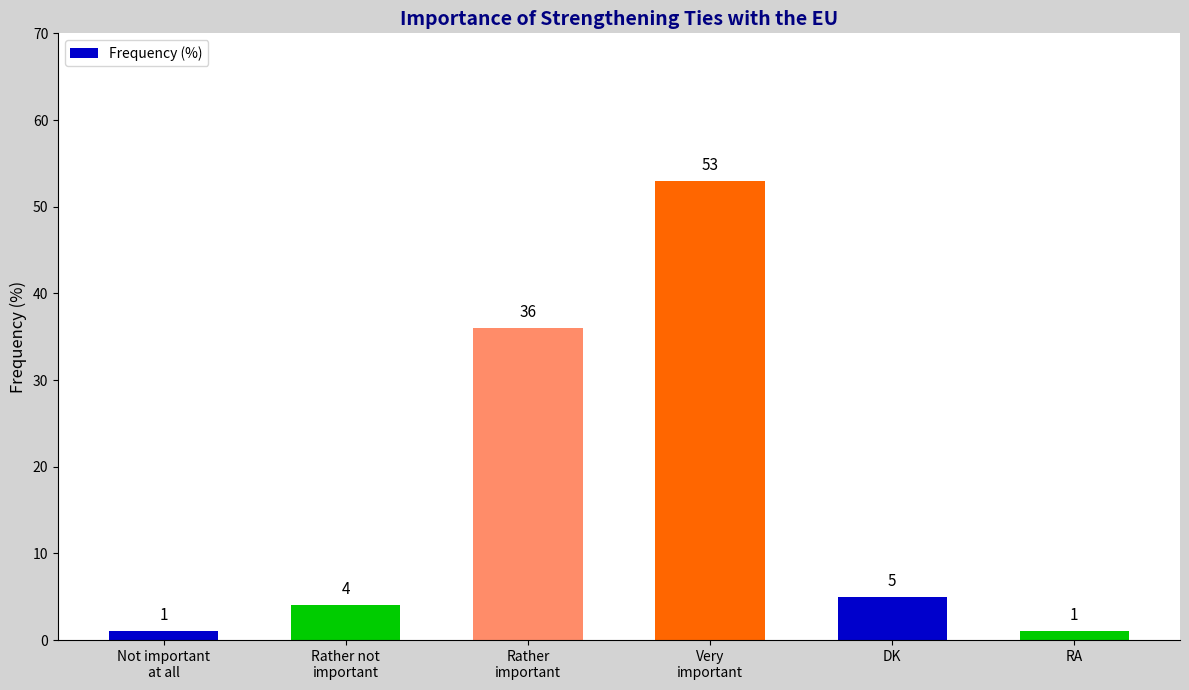

The chart shows a value of 1 at DK. True or false?

False